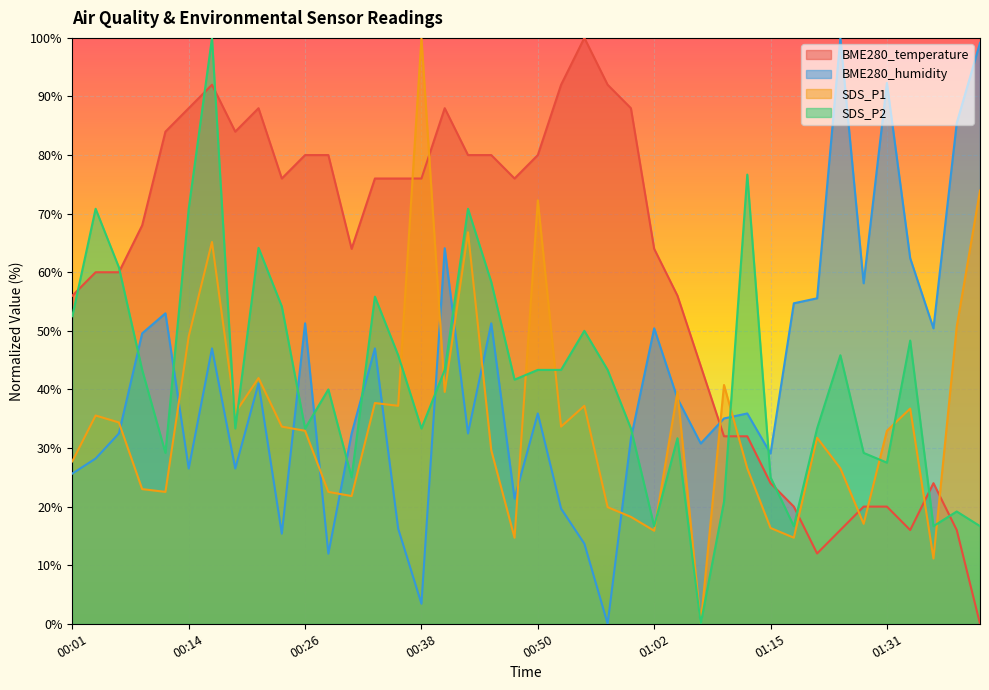

Is the value of BME280_temperature at 00:55 greater than the value of SDS_P1 at 00:38?

No